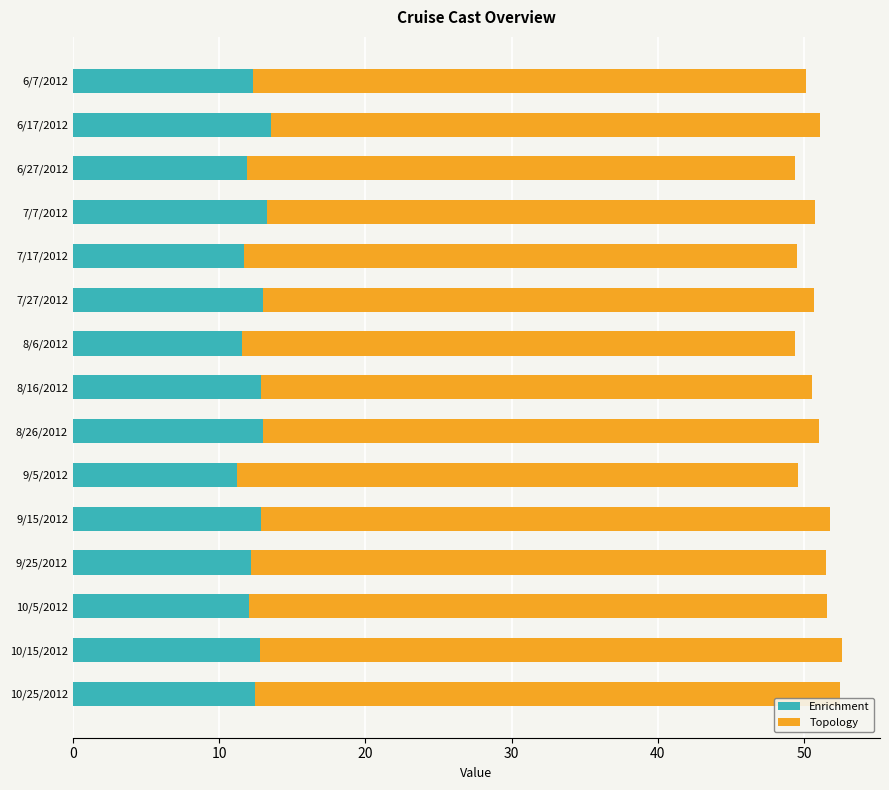

What is the lowest value of the Enrichment series?

11.2